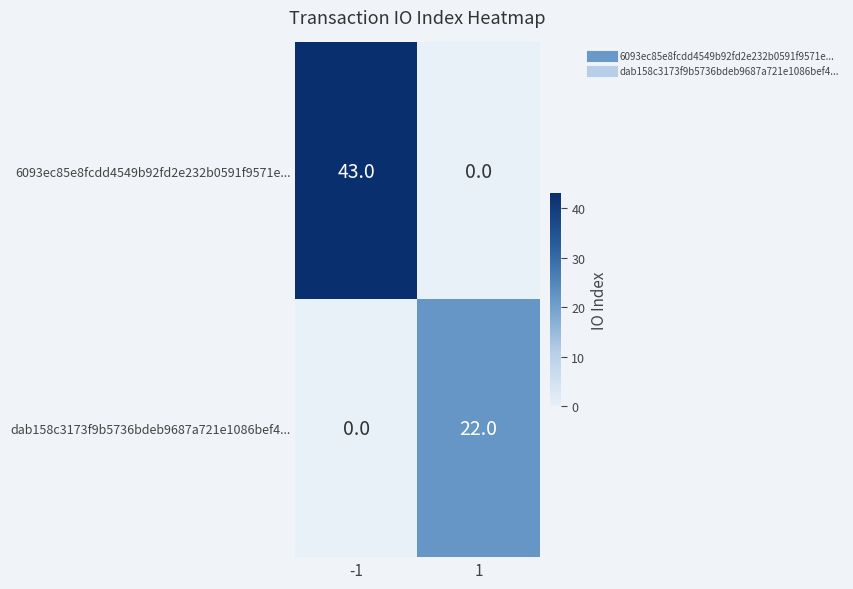

At -1, list the series in order from smallest to largest.

dab158c3173f9b5736bdeb9687a721e1086bef4..., 6093ec85e8fcdd4549b92fd2e232b0591f9571e...